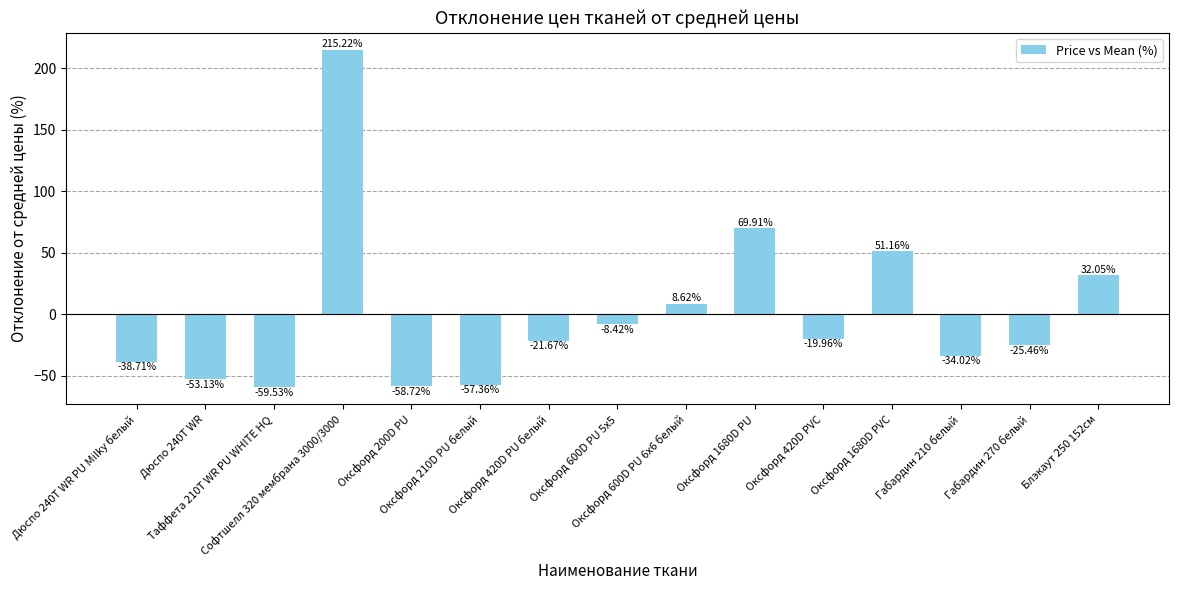

List the labels in order of value, smallest first.

Таффета 210T WR PU WHITE HQ, Оксфорд 200D PU, Оксфорд 210D PU белый, Дюспо 240T WR, Дюспо 240T WR PU Milky белый, Габардин 210 белый, Габардин 270 белый, Оксфорд 420D PU белый, Оксфорд 420D PVC, Оксфорд 600D PU 5х5, Оксфорд 600D PU 6х6 белый, Блэкаут 250 152см, Оксфорд 1680D PVC, Оксфорд 1680D PU, Софтшелл 320 мембрана 3000/3000